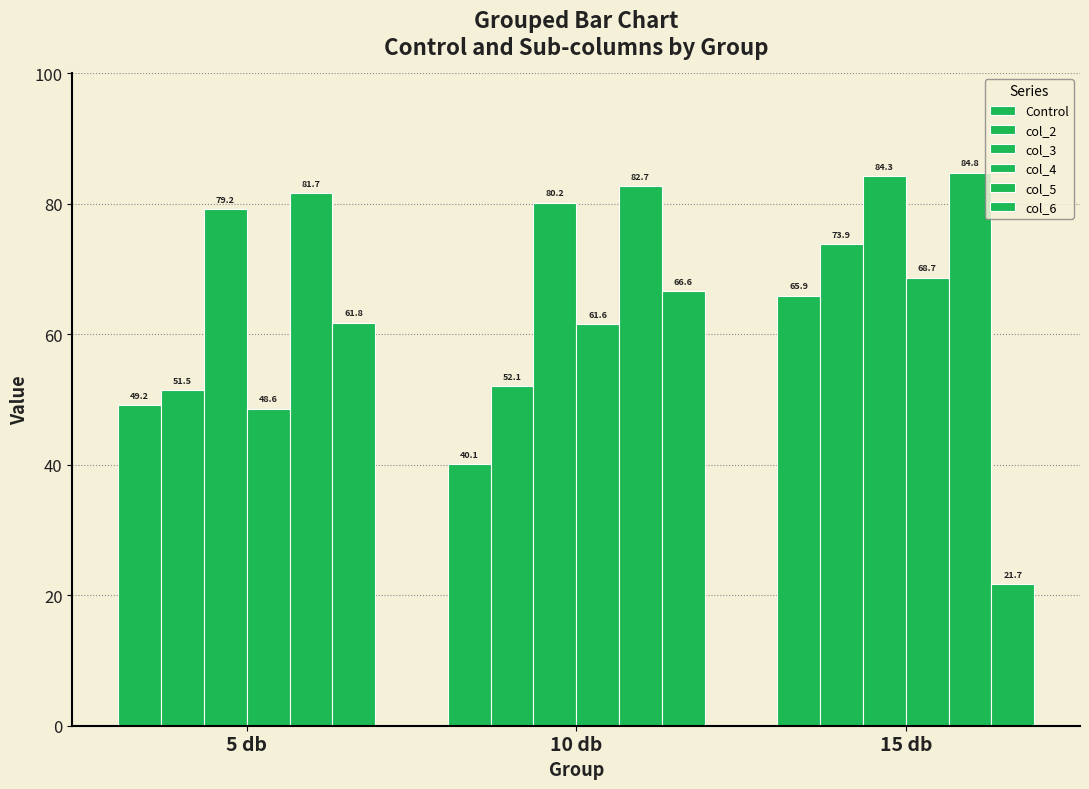

At which category is the sum across all series the highest?

15 db